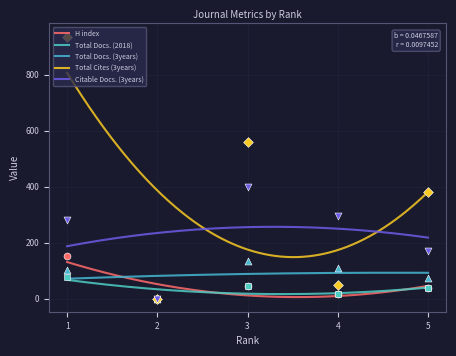

Which series has the largest Y range (max minus min)?

Total Cites (3years)